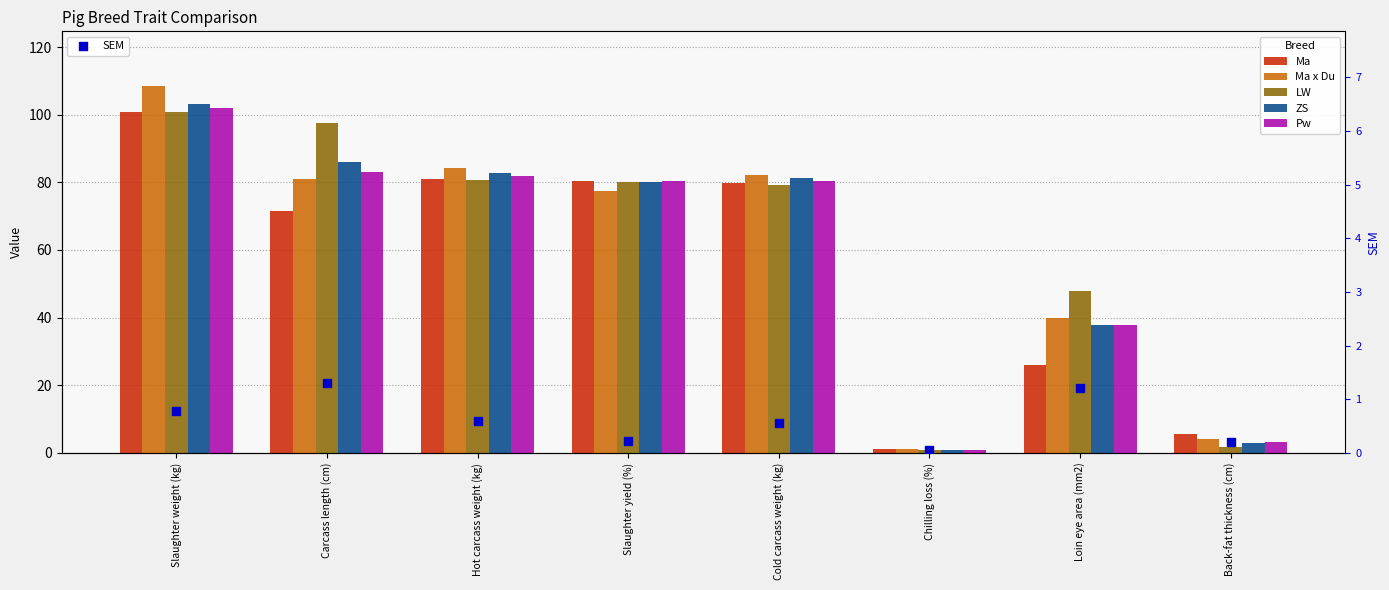

Which series has the largest total across all categories?

LW